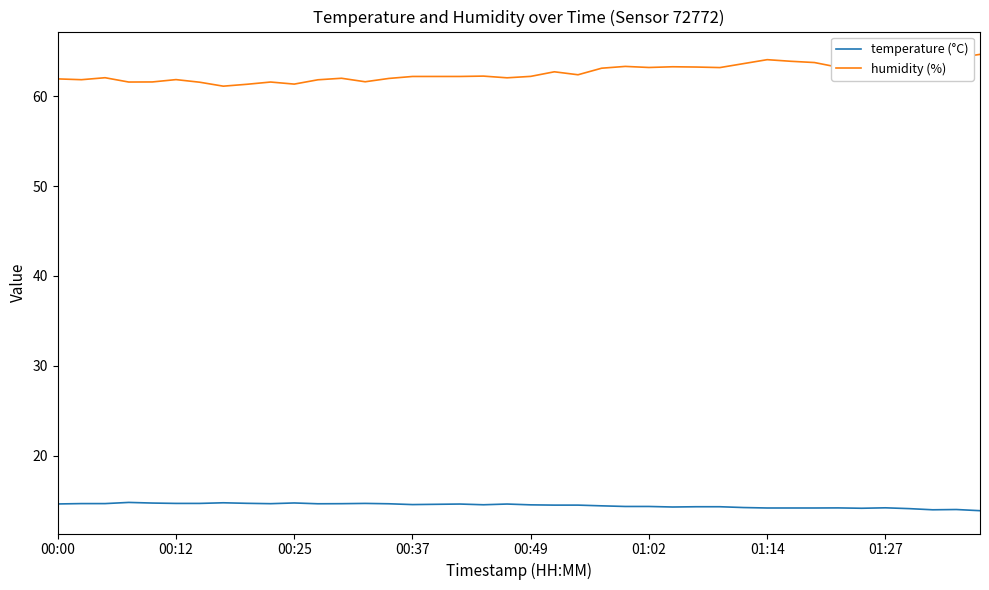

True or false: humidity (%) and temperature (°C) cross at least once.

False